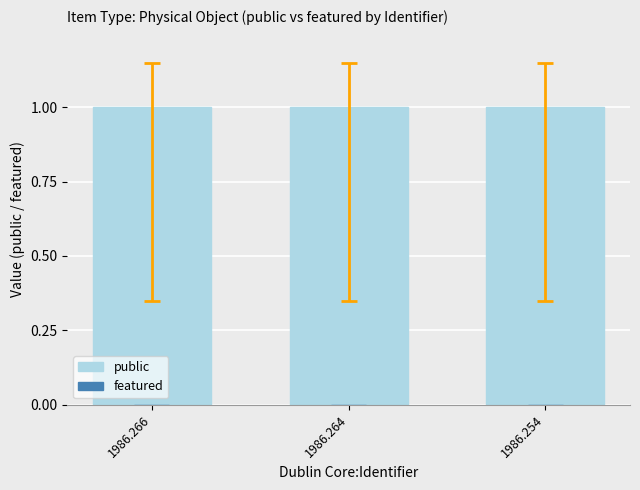

At 1986.254, list the series in order from largest to smallest.

public, featured